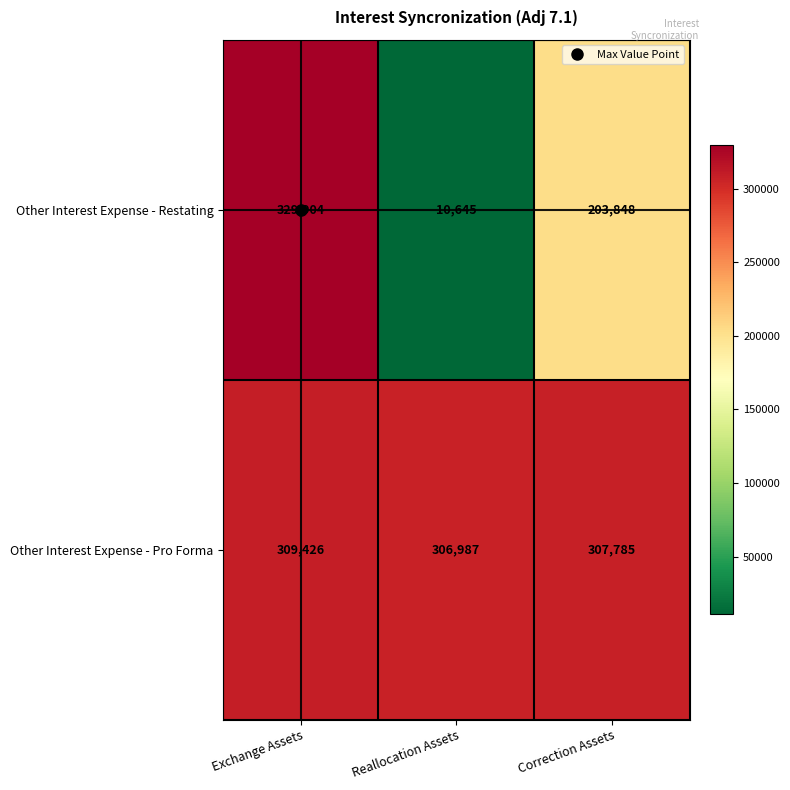

Is it true that Other Interest Expense - Restating equals 589064 at Exchange Assets?

False